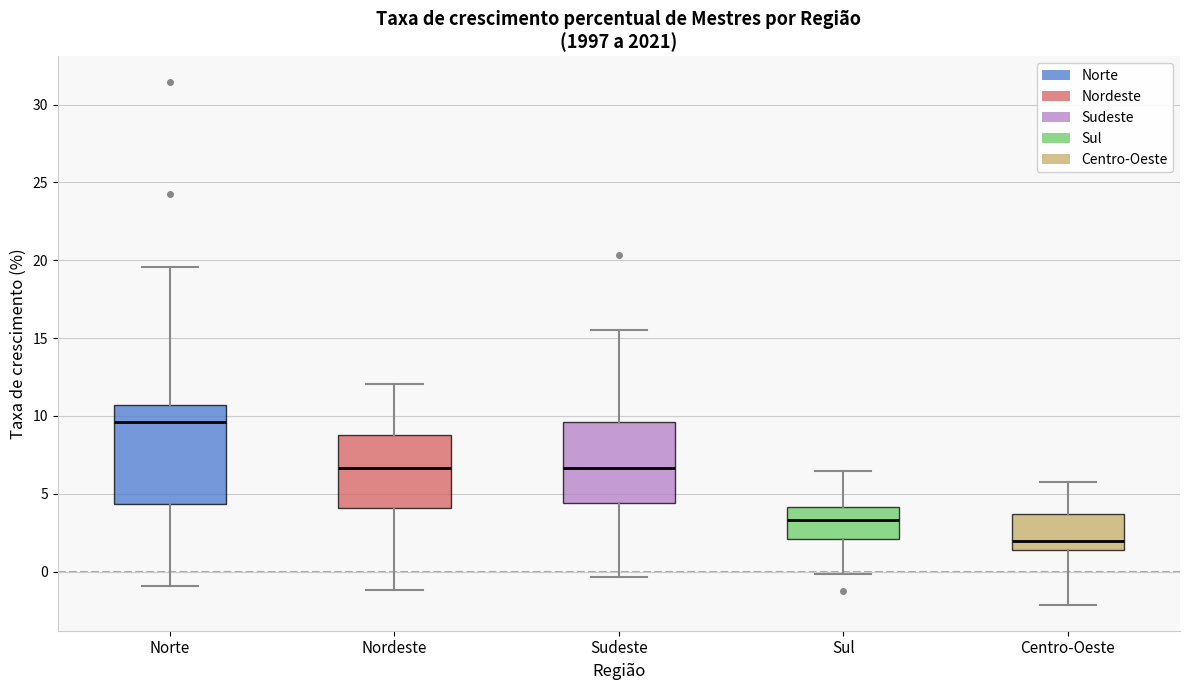

Reading left to right, read every box against the y-axis: the position of its median line, the range the box covers, and the ends of its whiskers. The values are not printed on the chart, so give them approximately, as read against the axis.

Norte: median 9.5, box 4.5 to 10.5, whiskers -1.0 to 19.5
Nordeste: median 6.5, box 4.0 to 9.0, whiskers -1.0 to 12.0
Sudeste: median 6.5, box 4.5 to 9.5, whiskers -0.5 to 15.5
Sul: median 3.5, box 2.0 to 4.0, whiskers 0.0 to 6.5
Centro-Oeste: median 2.0, box 1.5 to 3.5, whiskers -2.0 to 6.0